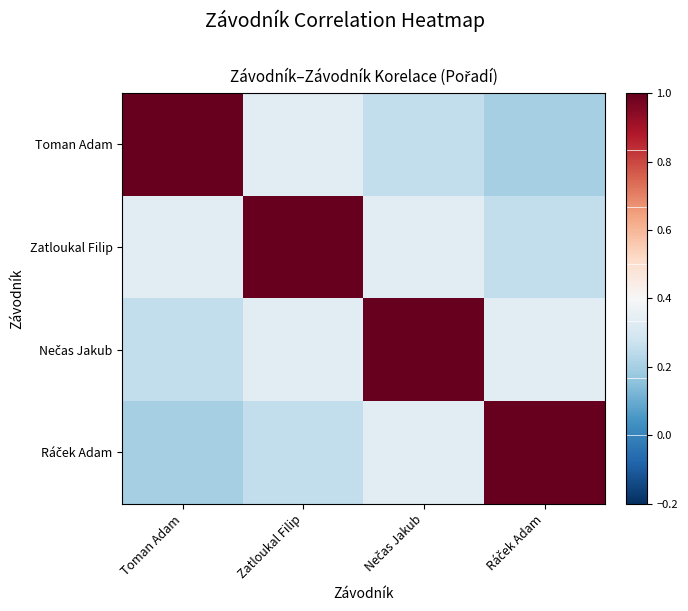

Between Toman Adam and Ráček Adam, which is larger?

Toman Adam